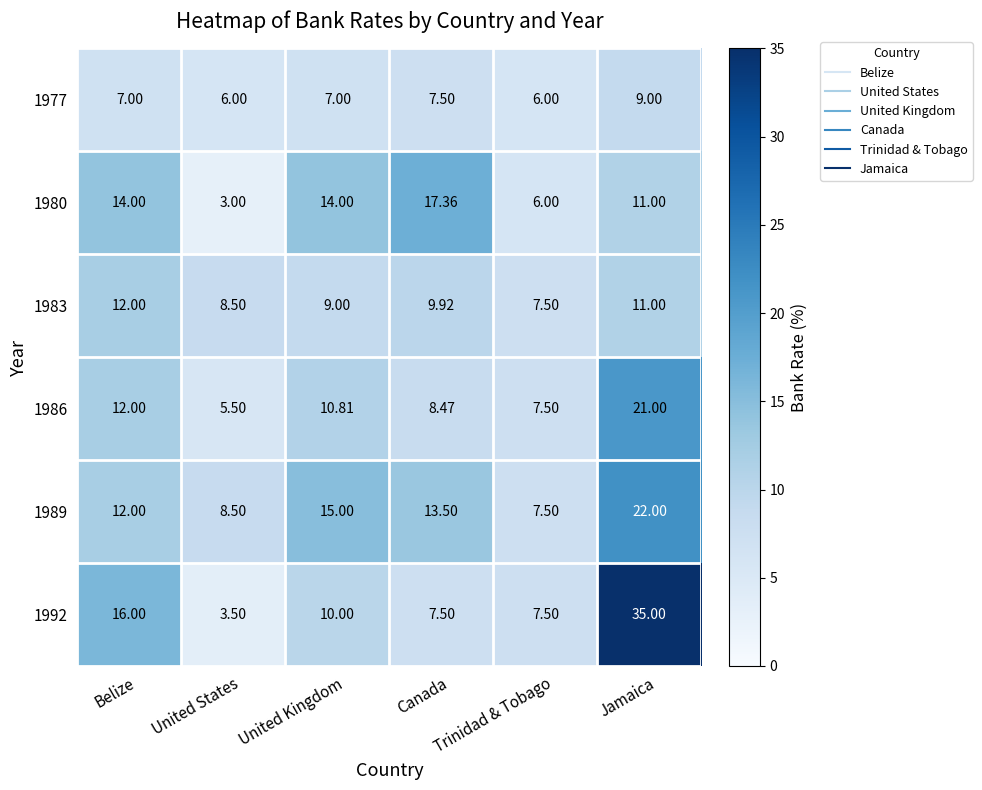

Count the number of categories in the chart.

6